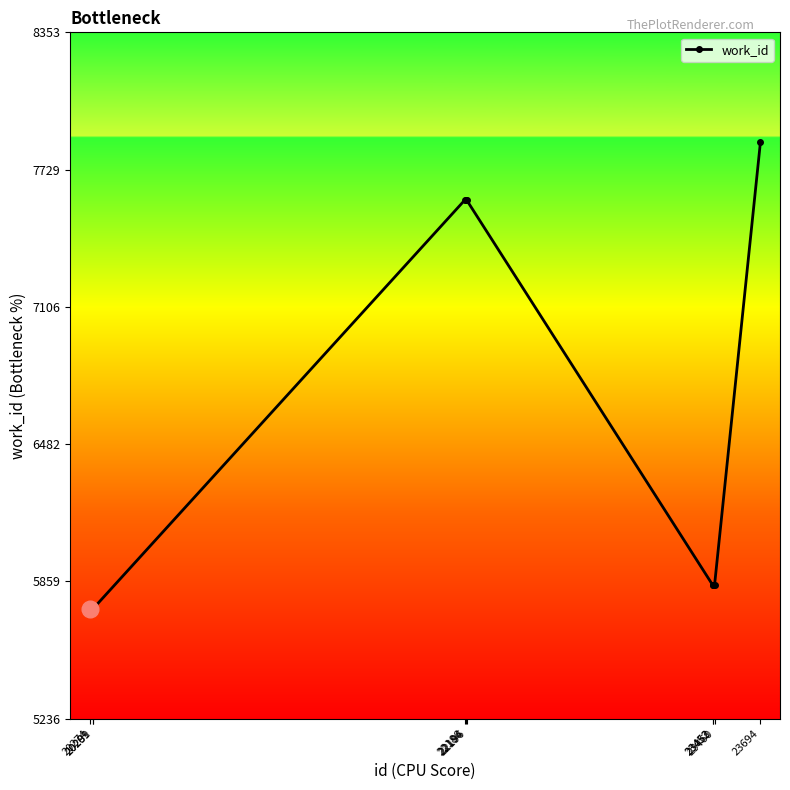

What is the minimum value shown in the chart?

5736